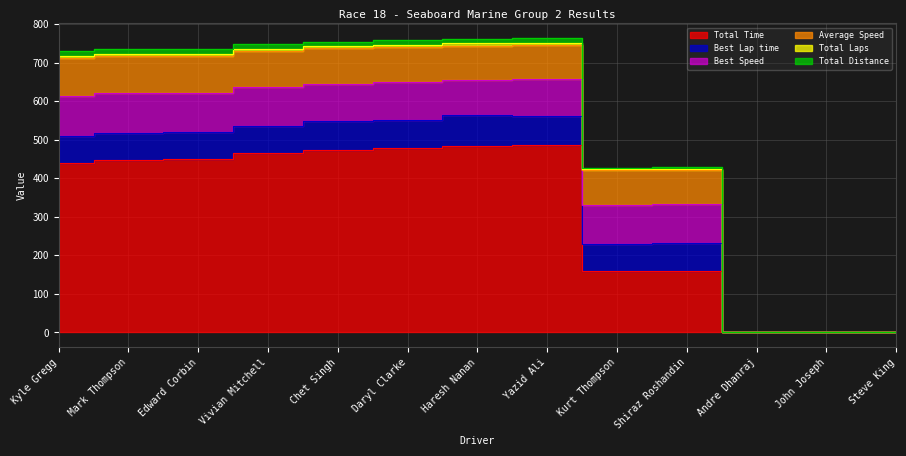

Which has a higher value, Mark Thompson or Shiraz Roshandin?

Mark Thompson